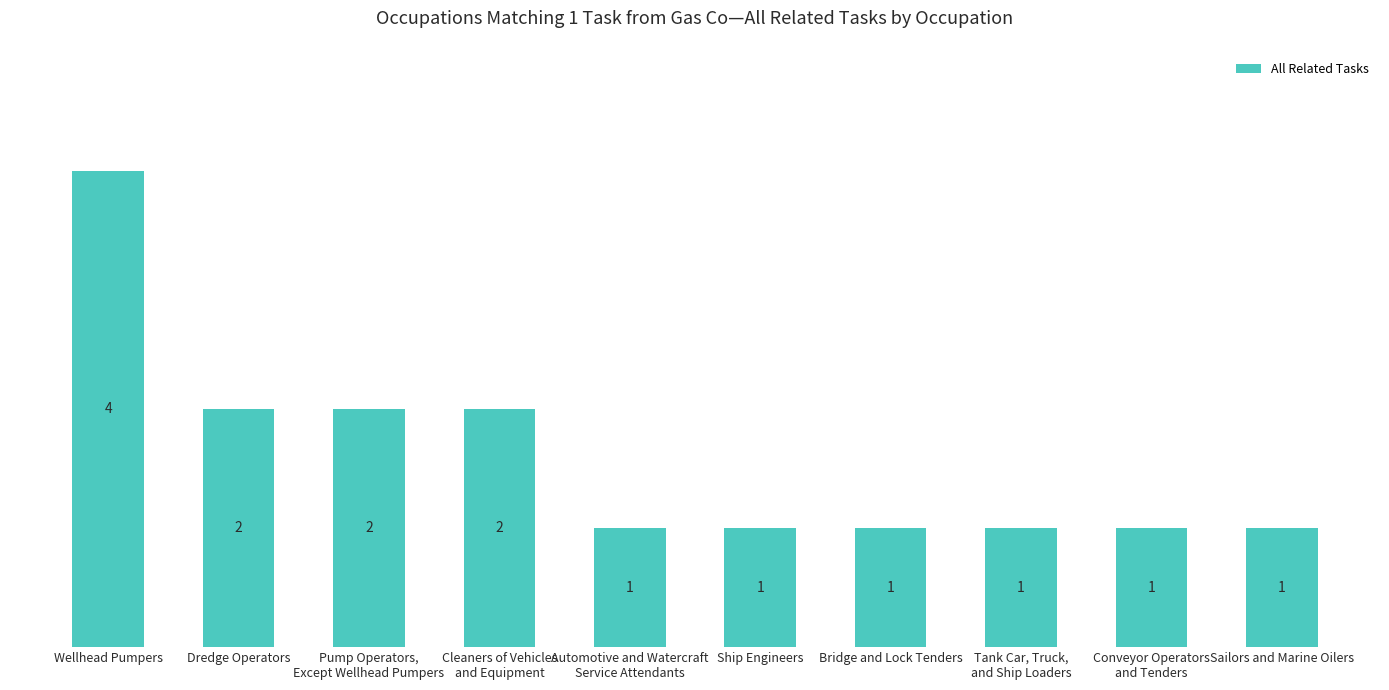

How many bars are there in total?

10